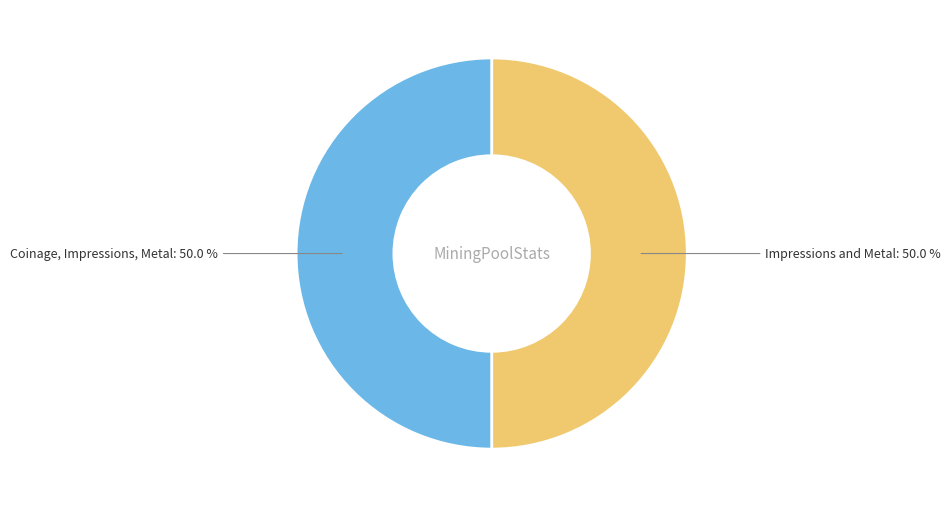

How many segments does this pie chart have?

2